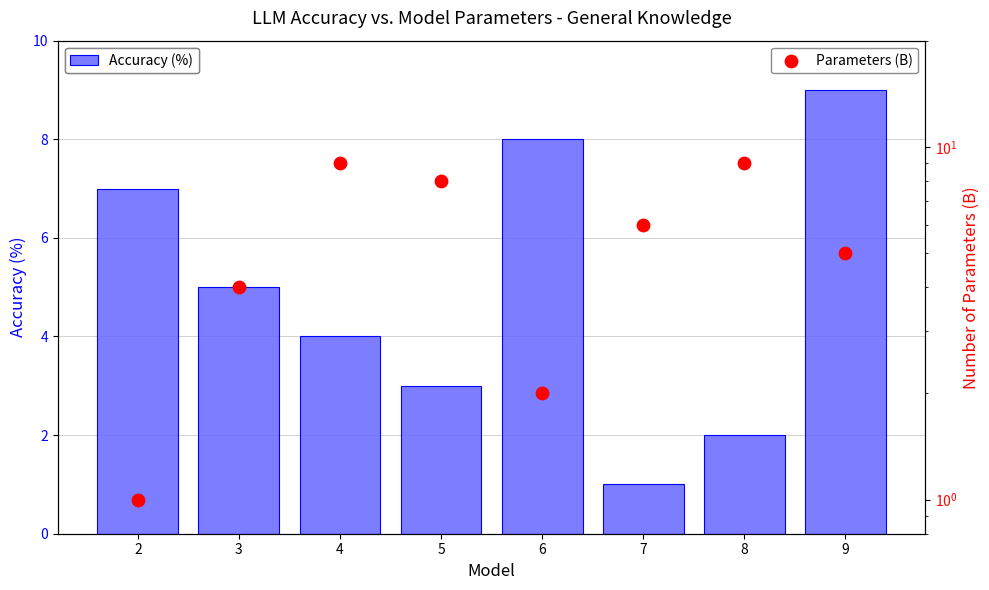

Which series contains the lowest Y value?

Accuracy (%)